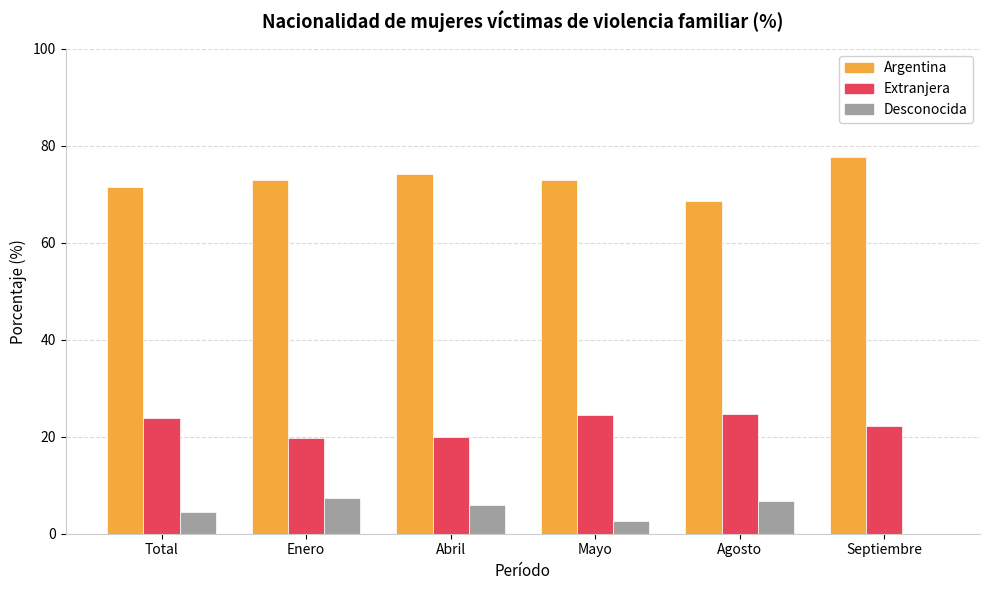

Is the value of Desconocida at Total greater than the value of Argentina at Total?

No